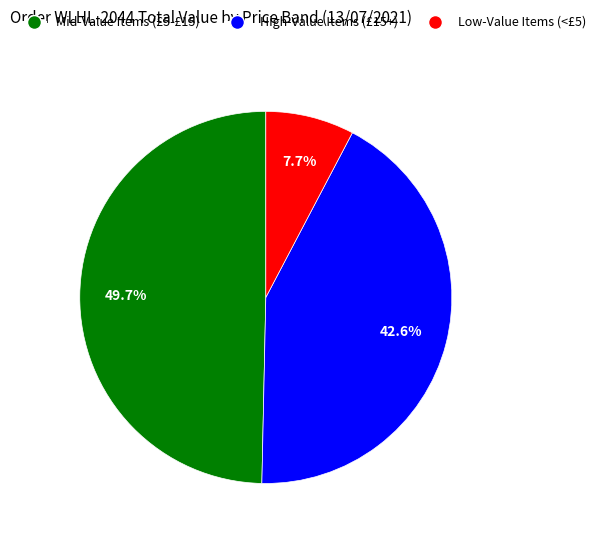

Is there any slice that represents more than half of the pie?

No